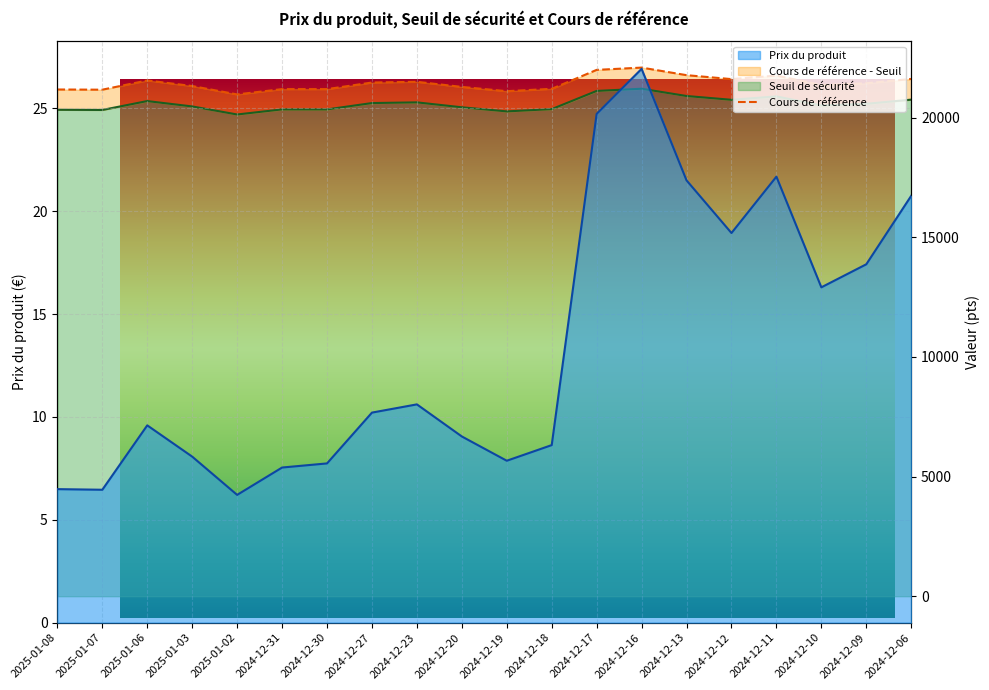

List the series in order of their peak value, highest first.

Cours de référence, Seuil de sécurité, Prix du produit